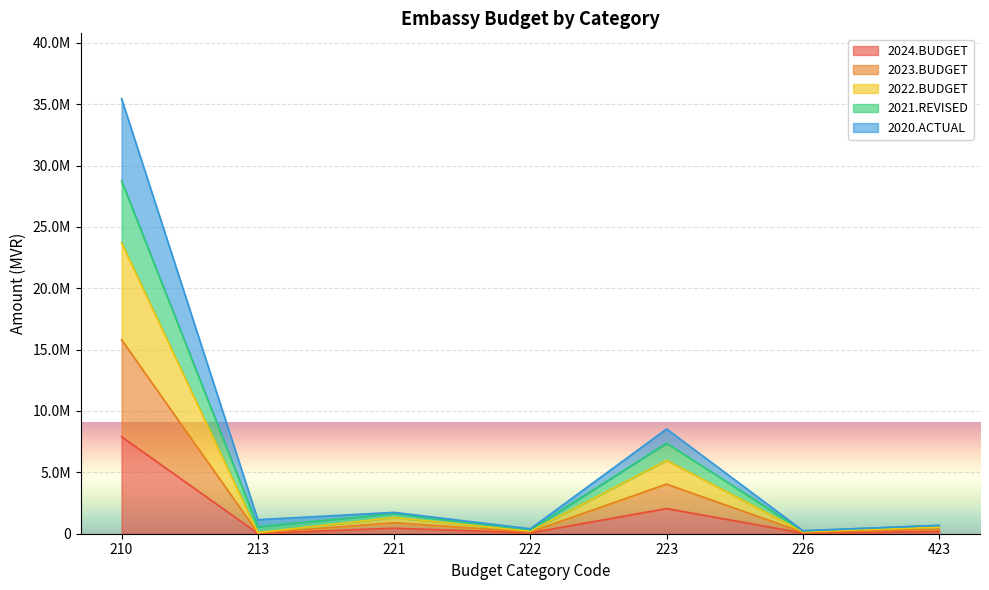

Is it true that 2024.BUDGET equals 70969 at 222?

True